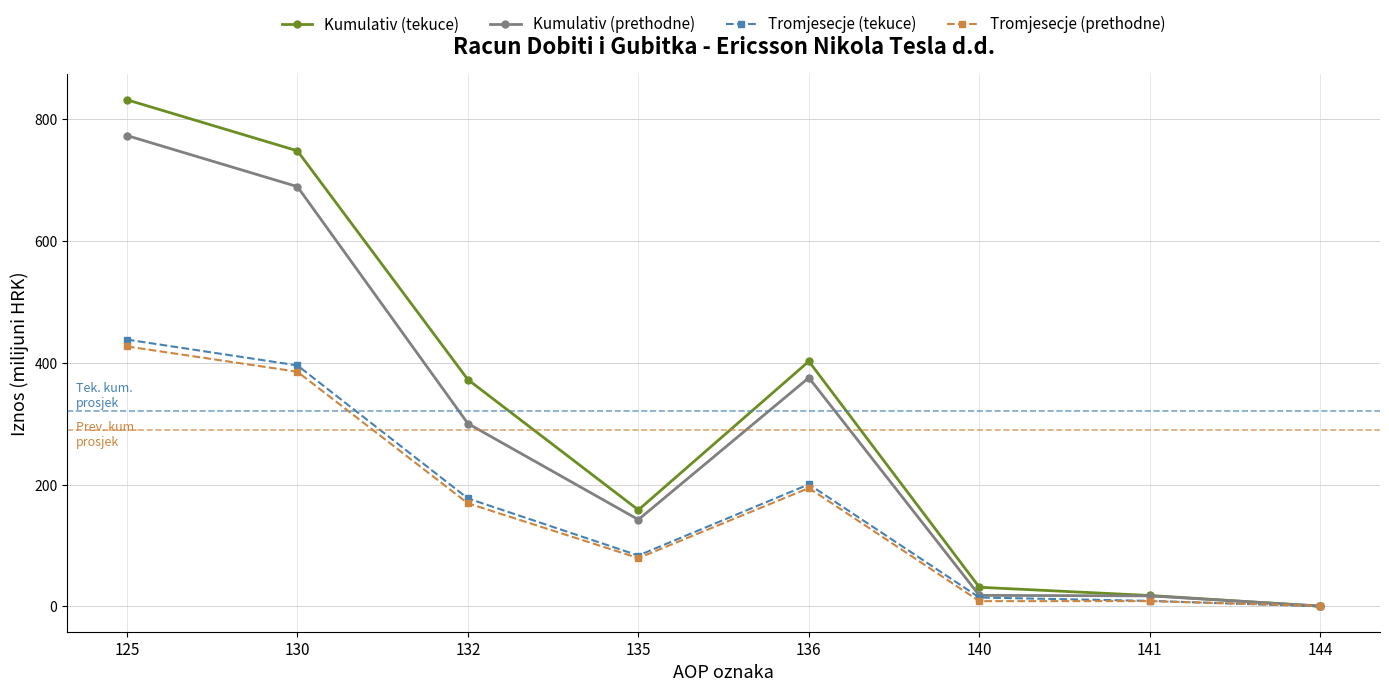

How many data points in Tromjesecje (tekuce) are less than 177?

4